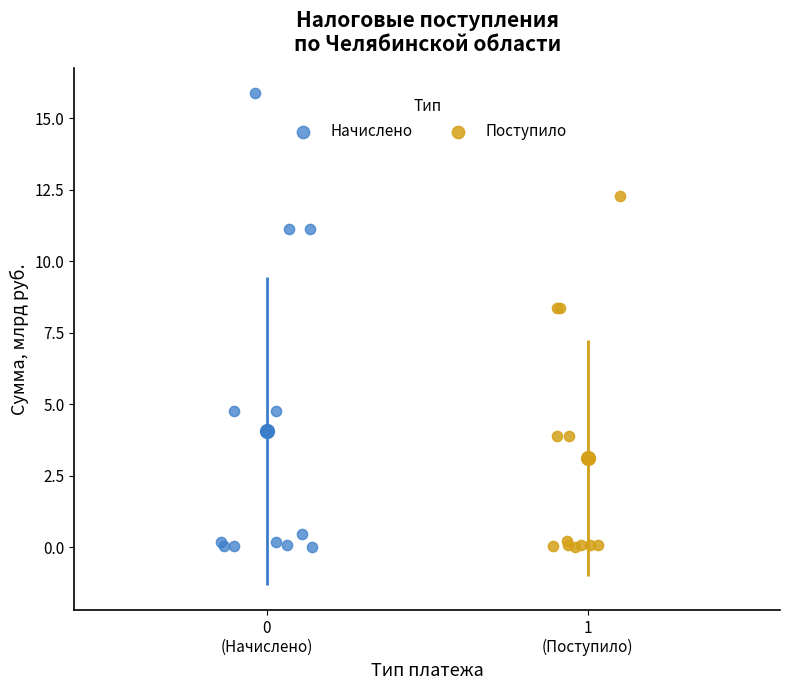

Which series contains the highest Y value?

Начислено